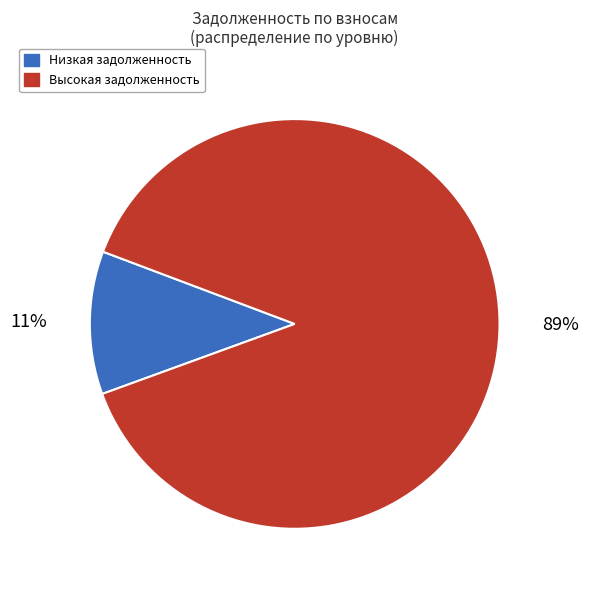

Combined, do Низкая задолженность and Высокая задолженность account for over 50%?

Yes